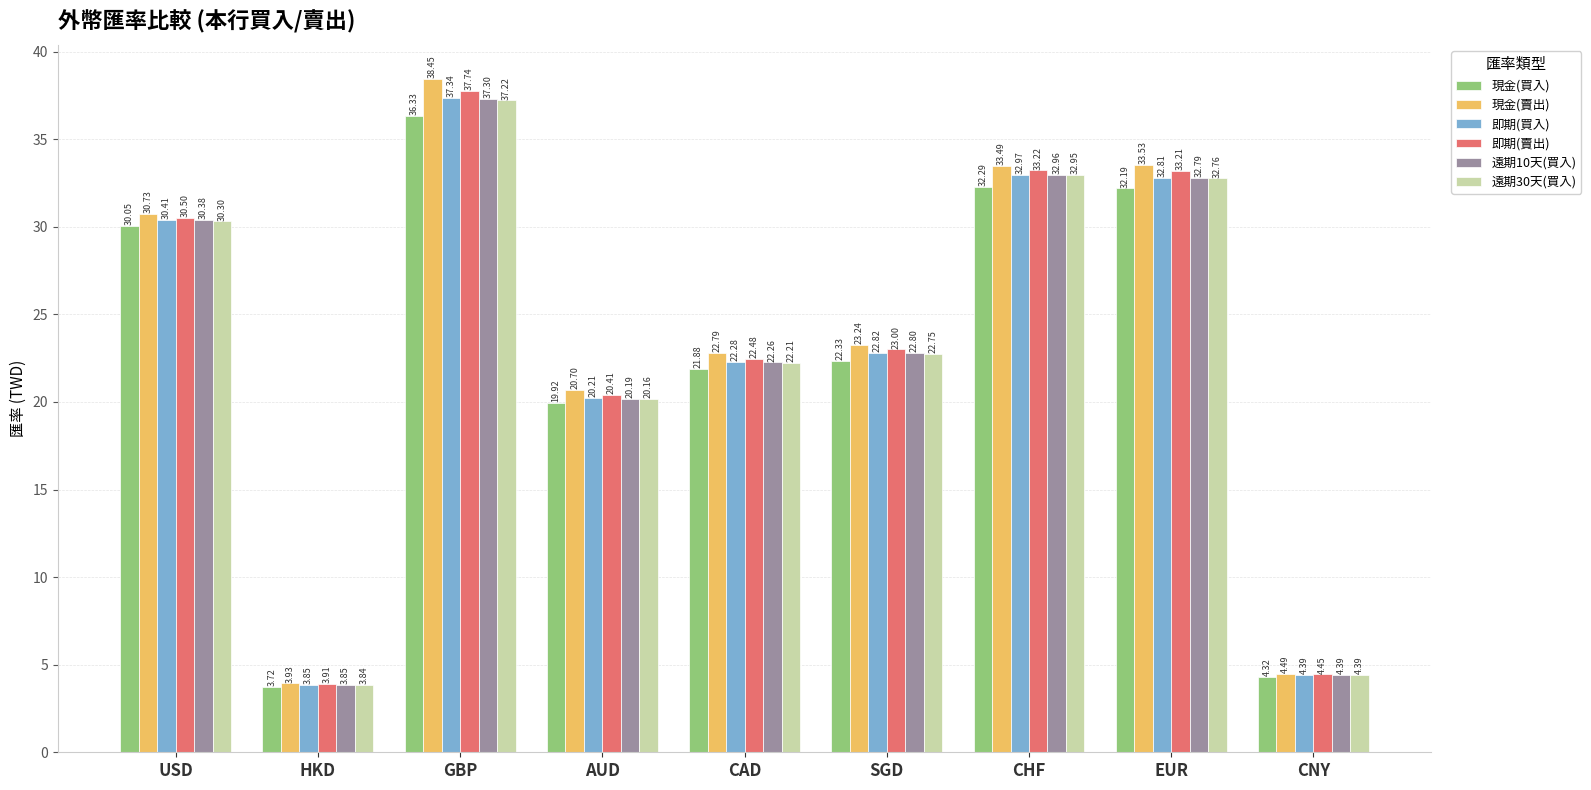

Which series has the widest spread of values?

現金(賣出)